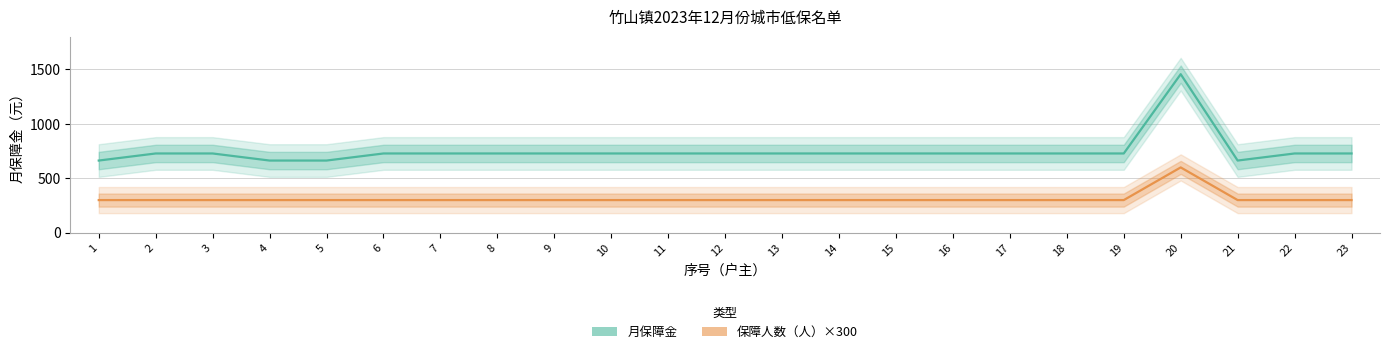

True or false: 月保障金 and 保障人数（人）×300 cross at least once.

False